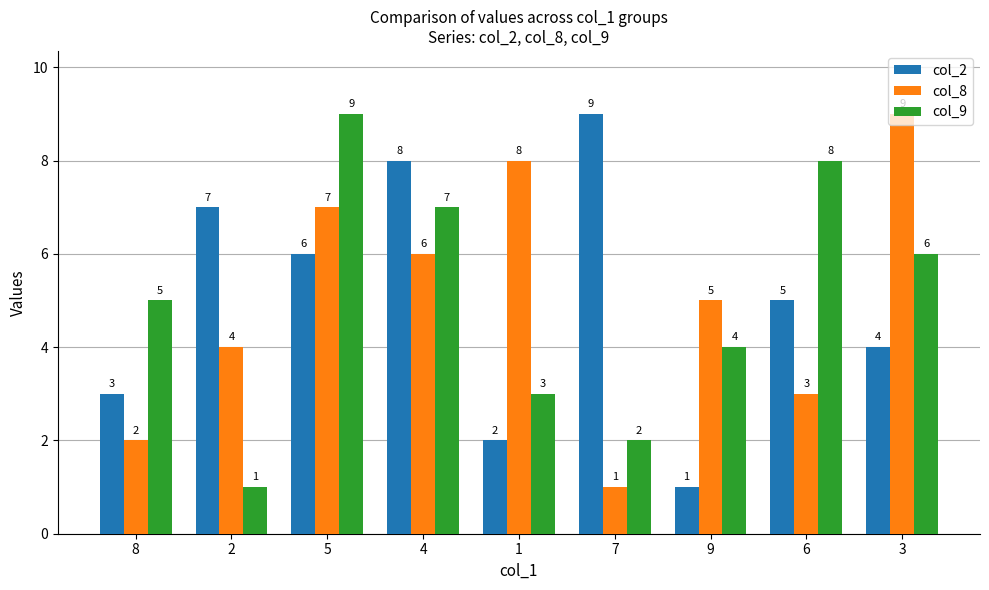

List the labels in order of col_2 value, smallest first.

9, 1, 8, 3, 6, 5, 2, 4, 7